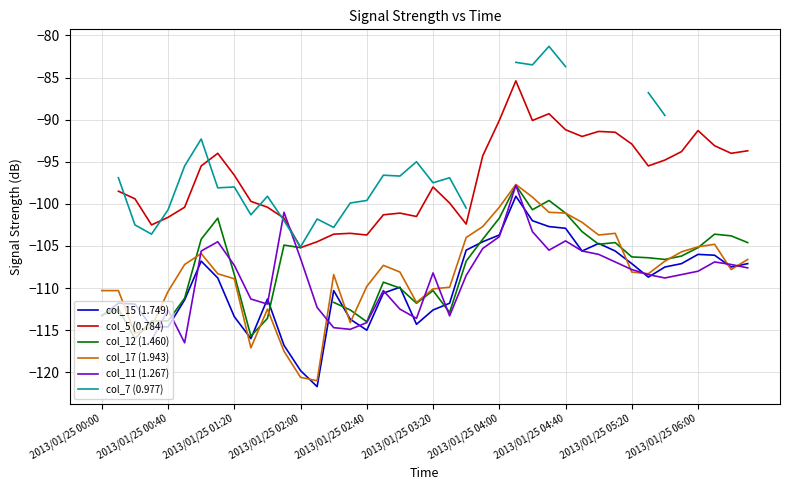

True or false: col_5 (0.784) and col_15 (1.749) intersect in this chart.

False